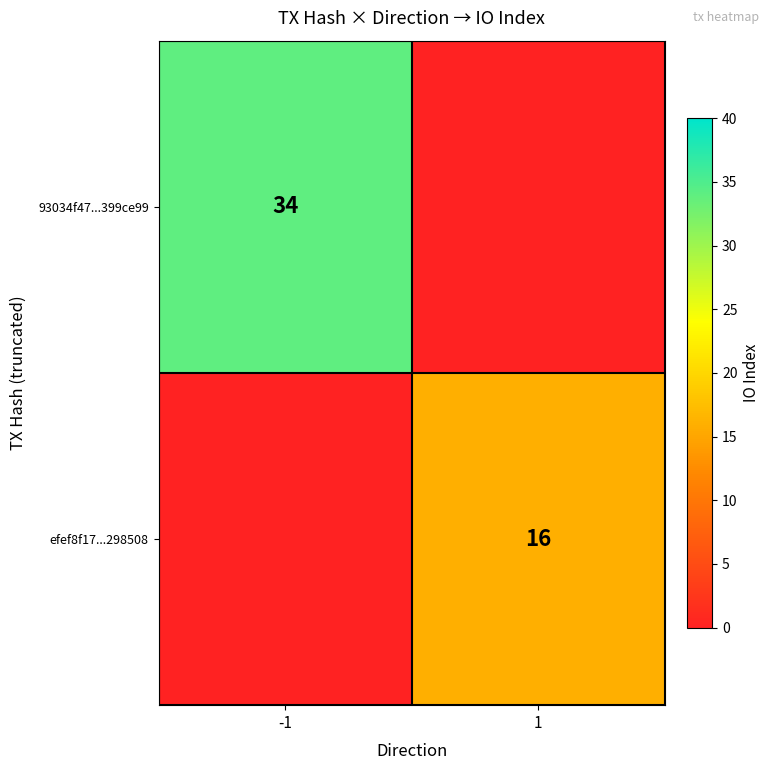

At which category is the sum across all series the highest?

-1